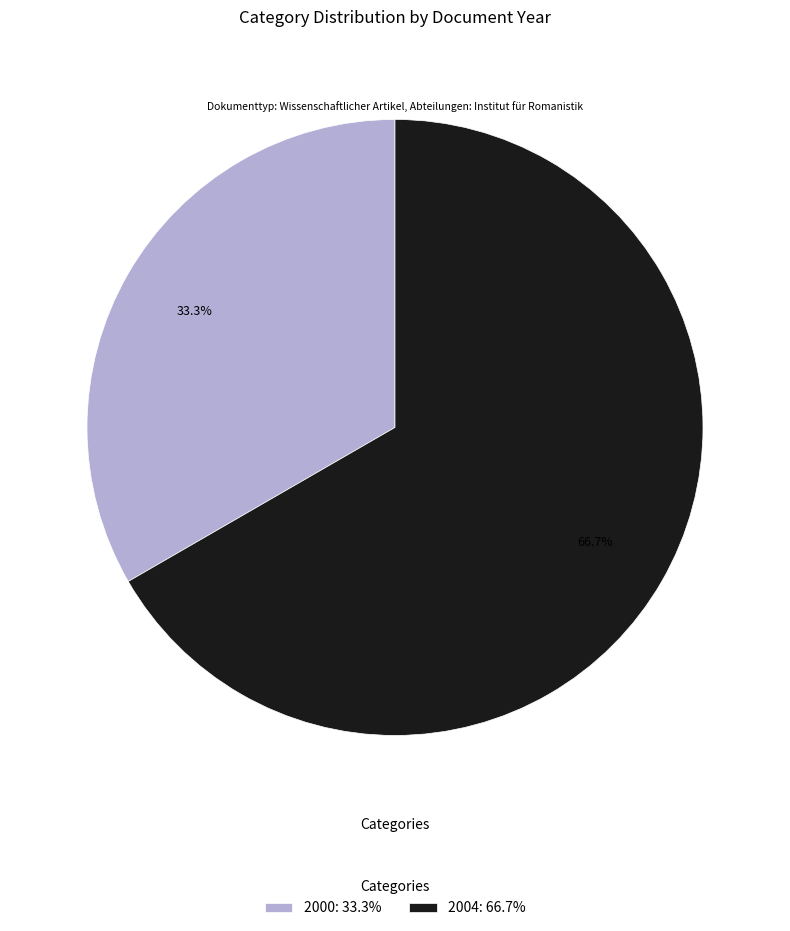

What is the largest slice in the pie chart?

2004: 66.7%